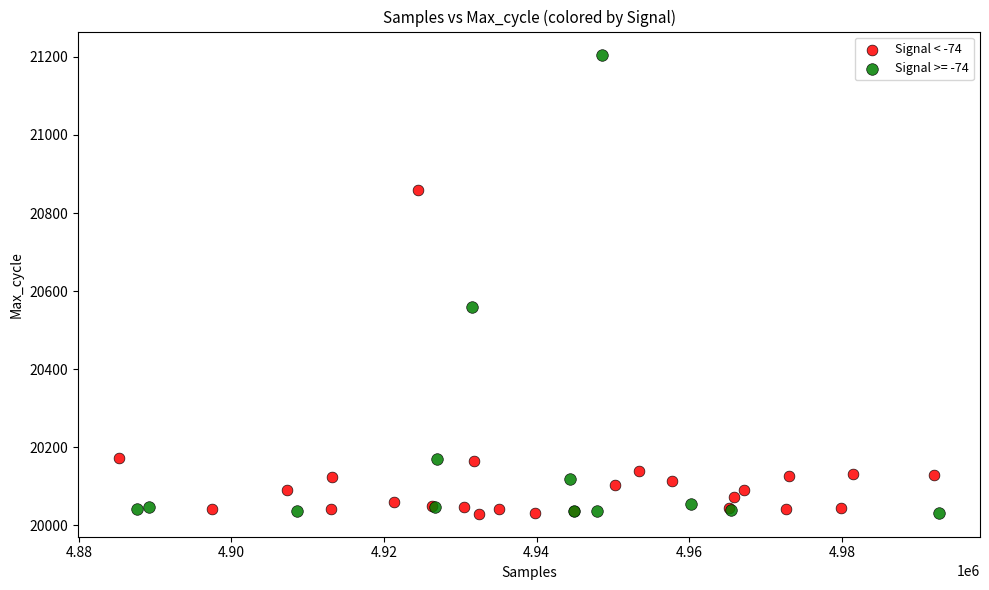

Which series contains the highest Y value?

Signal >= -74